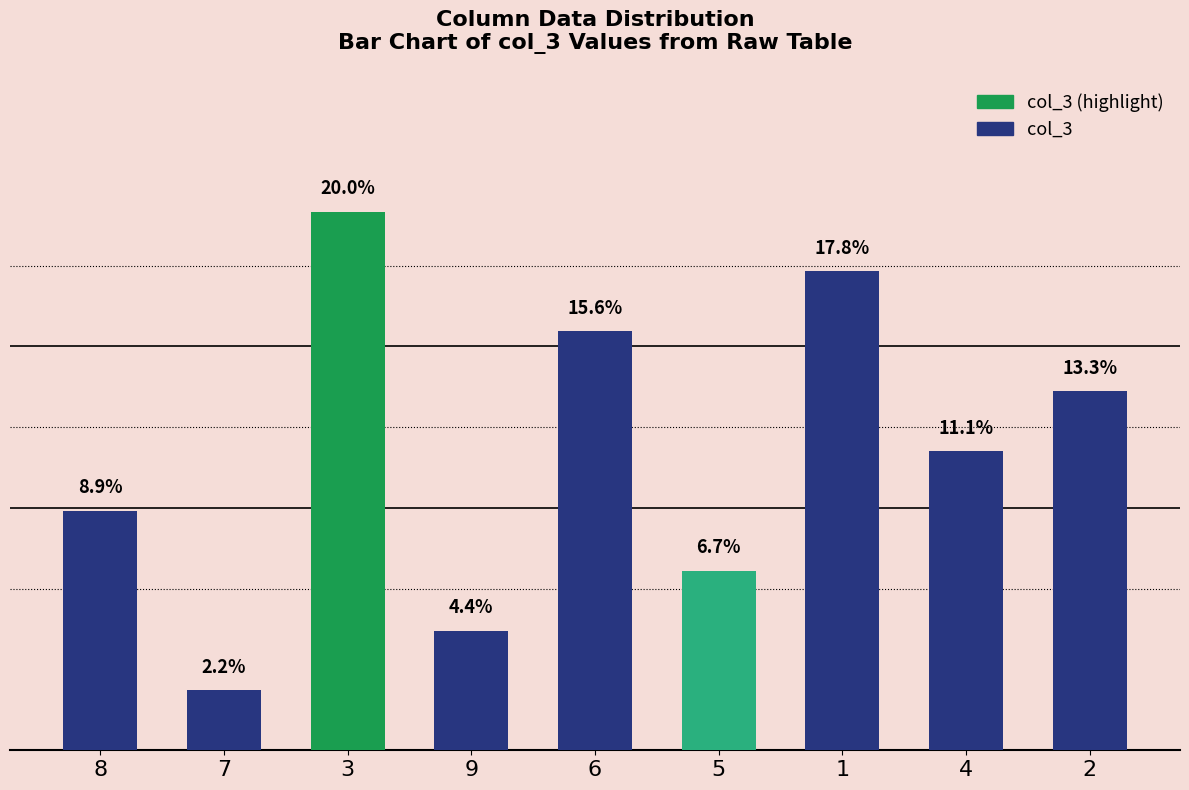

Rank the categories by value from highest to lowest.

3, 1, 6, 2, 4, 8, 5, 9, 7